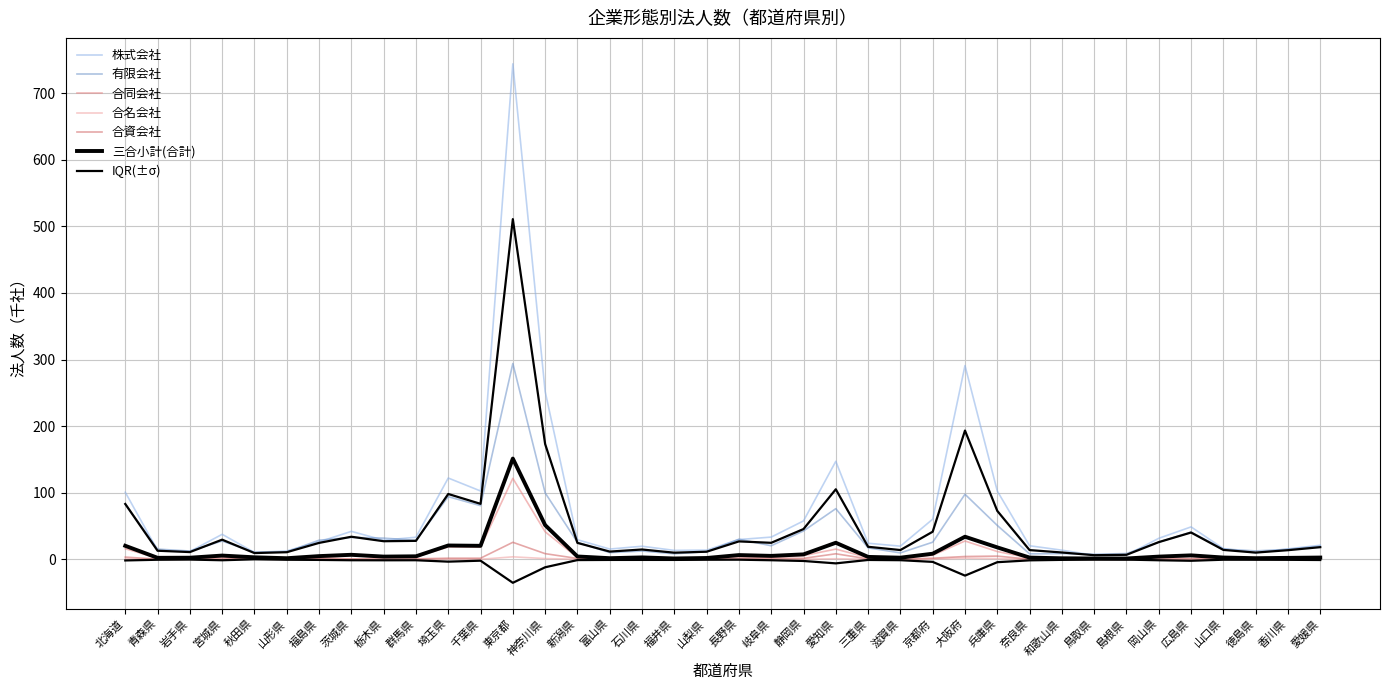

The value of 合名会社 at 富山県 is 0.1. True or false?

True